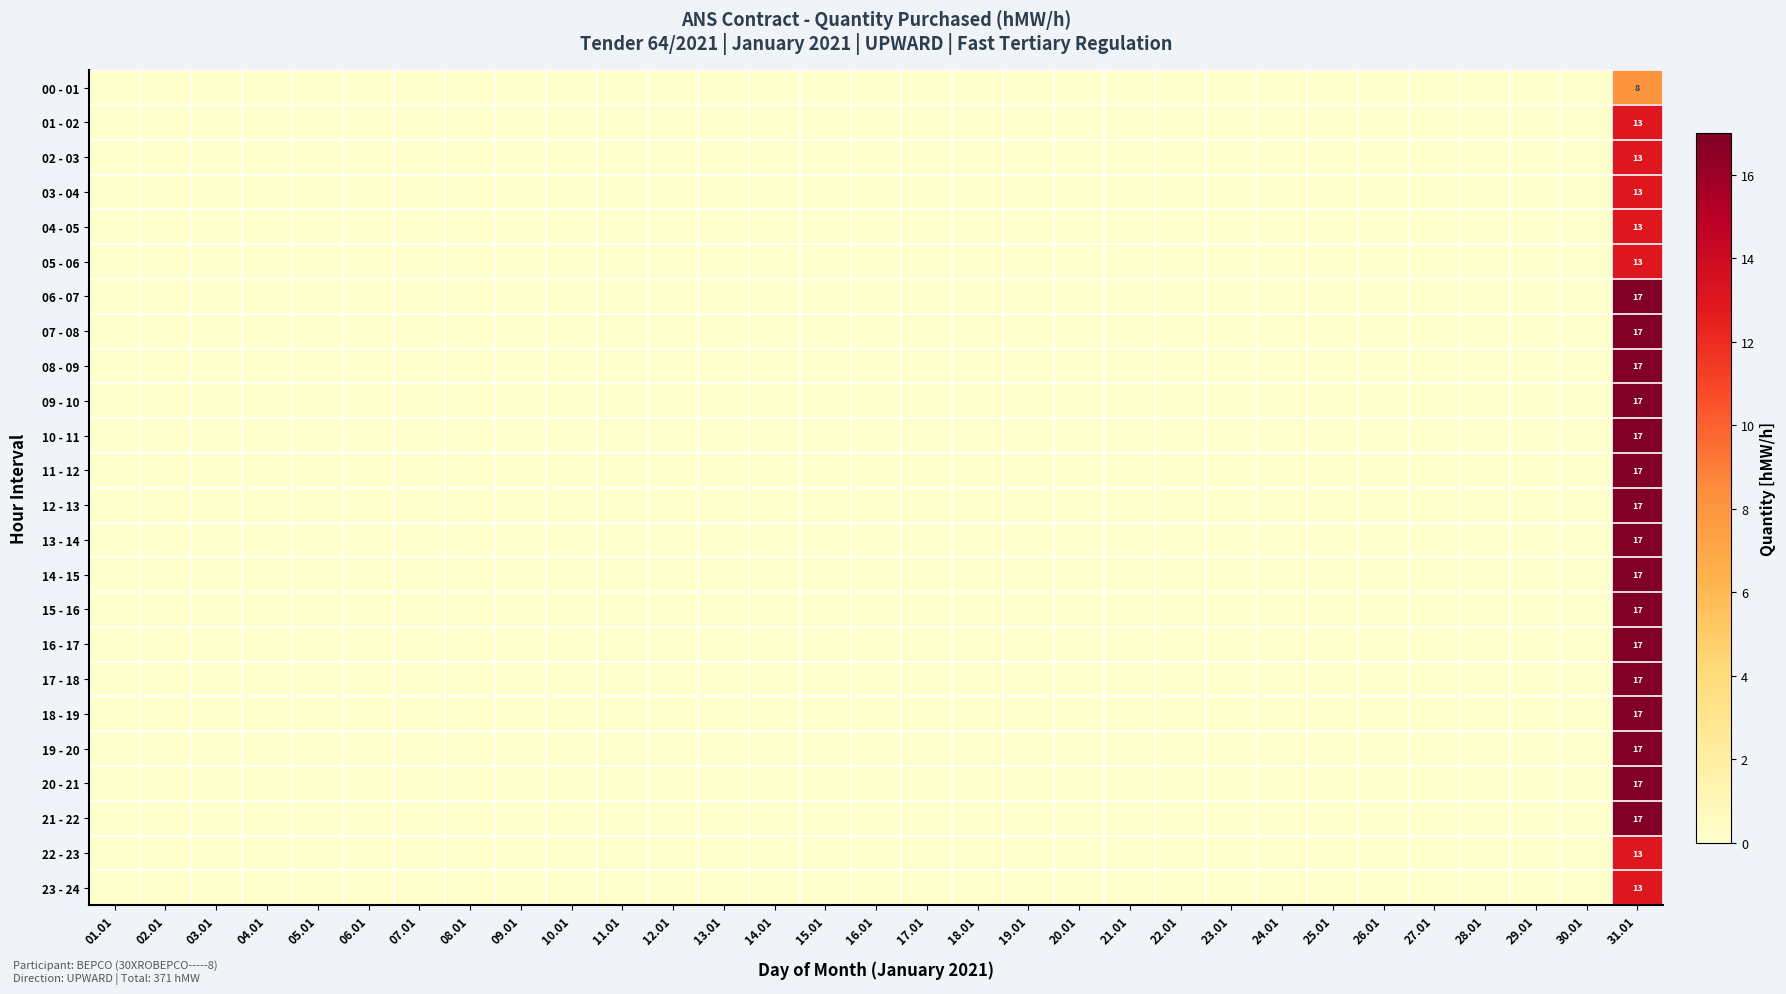

Rank the series at 18.01 from highest to lowest value.

00 - 01, 01 - 02, 02 - 03, 03 - 04, 04 - 05, 05 - 06, 06 - 07, 07 - 08, 08 - 09, 09 - 10, 10 - 11, 11 - 12, 12 - 13, 13 - 14, 14 - 15, 15 - 16, 16 - 17, 17 - 18, 18 - 19, 19 - 20, 20 - 21, 21 - 22, 22 - 23, 23 - 24